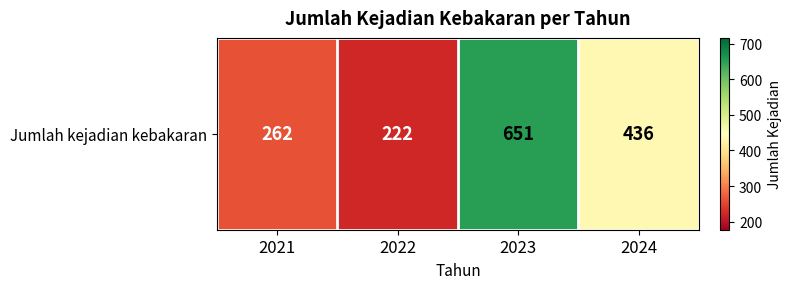

True or false: the data shows 436 at 2024.

True